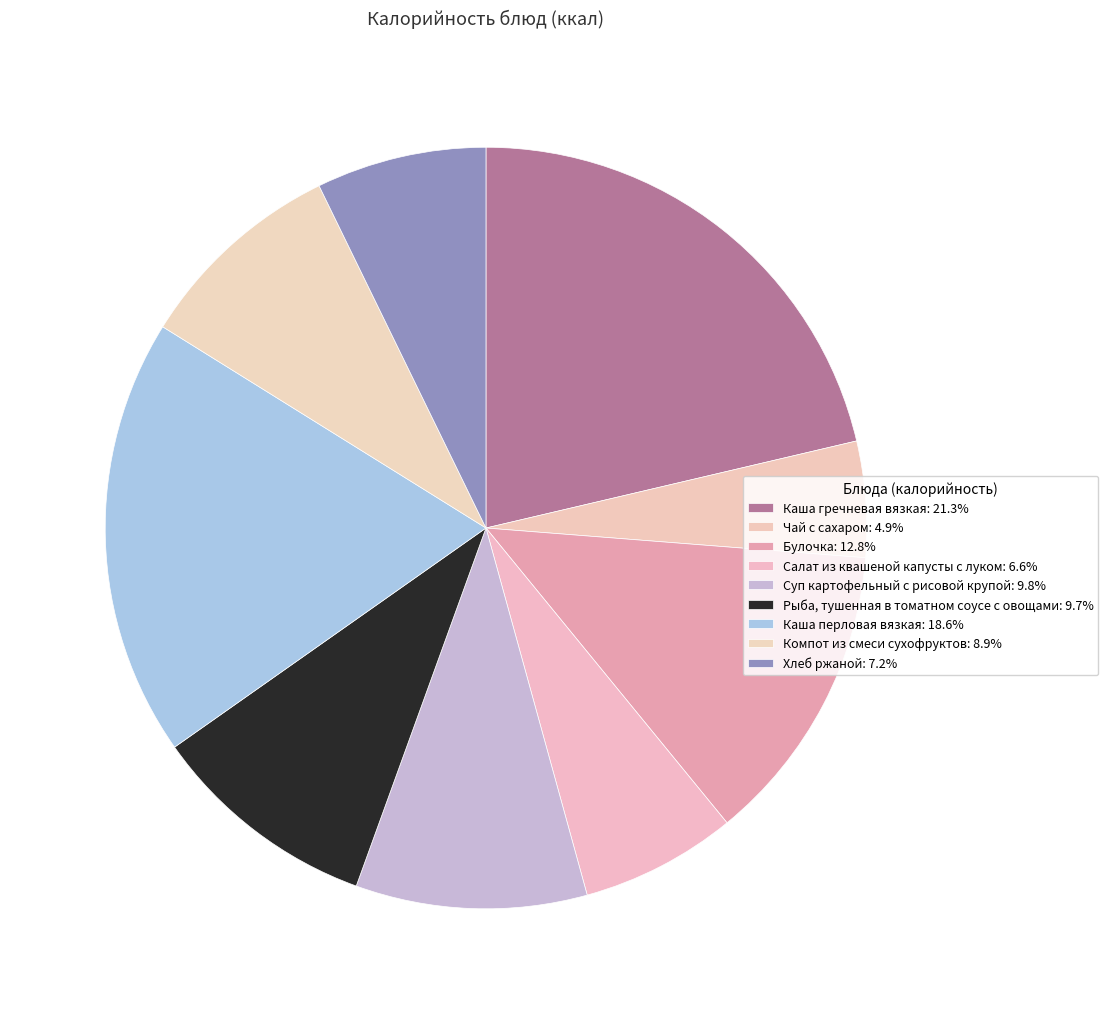

Which has a higher value, Каша гречневая вязкая or Булочка?

Каша гречневая вязкая